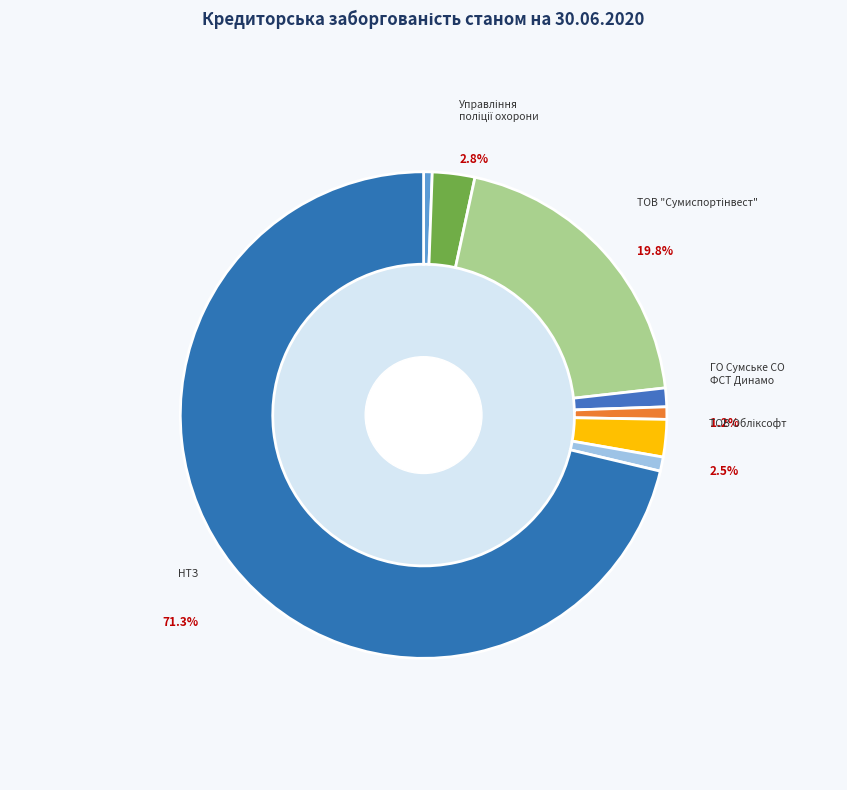

Rank the categories by value from highest to lowest.

НТЗ, ТОВ "Сумиспортінвест", Управління
поліції охорони, ТОВ Обліксофт, ГО Сумське СО
ФСТ Динамо, Сумське обласний відділ
Комітету з МФС, Центр сертифікації
ключів Україна, Регіональне відділення
Фонду Держмайна